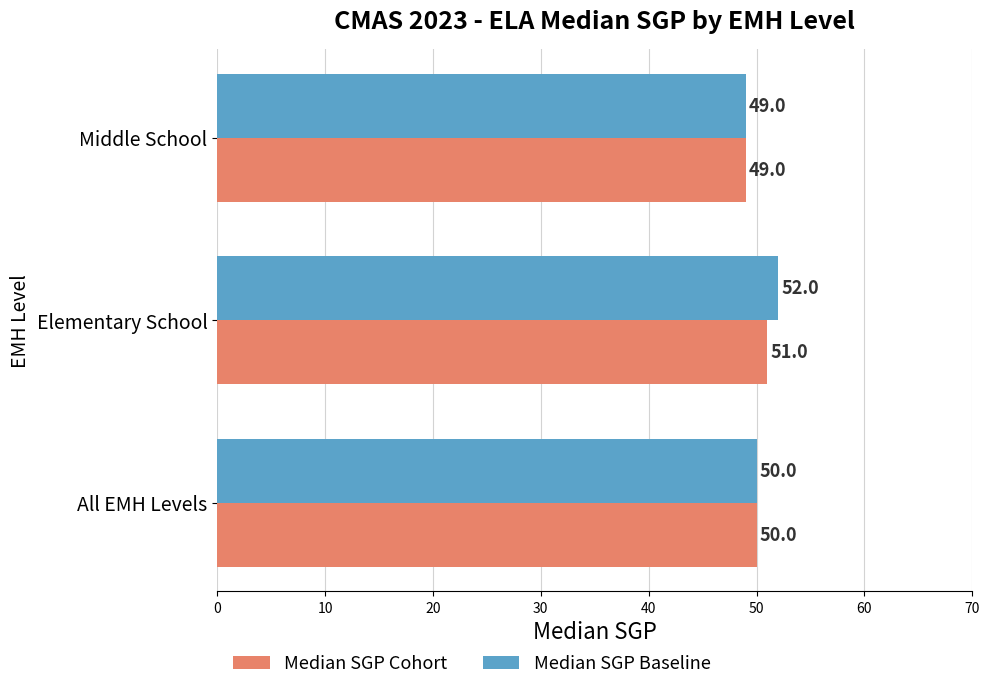

Which series has the largest total across all categories?

Median SGP Baseline